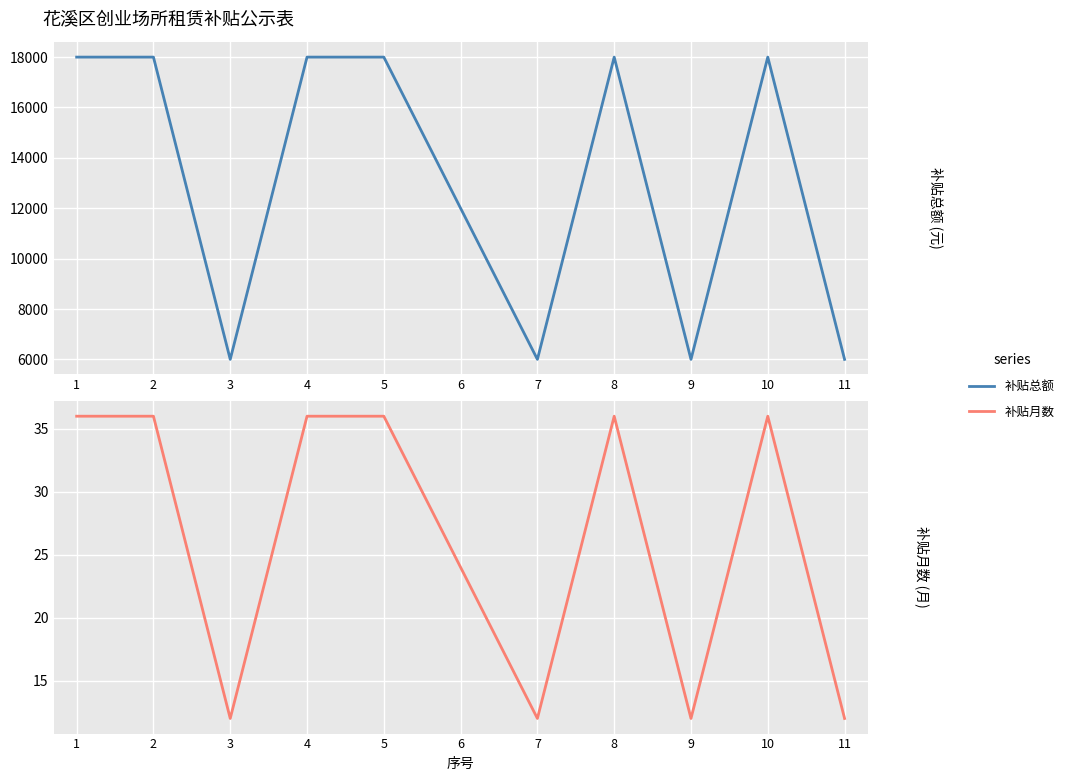

What is the difference between the 补贴总额 values at 6 and 10?

6000